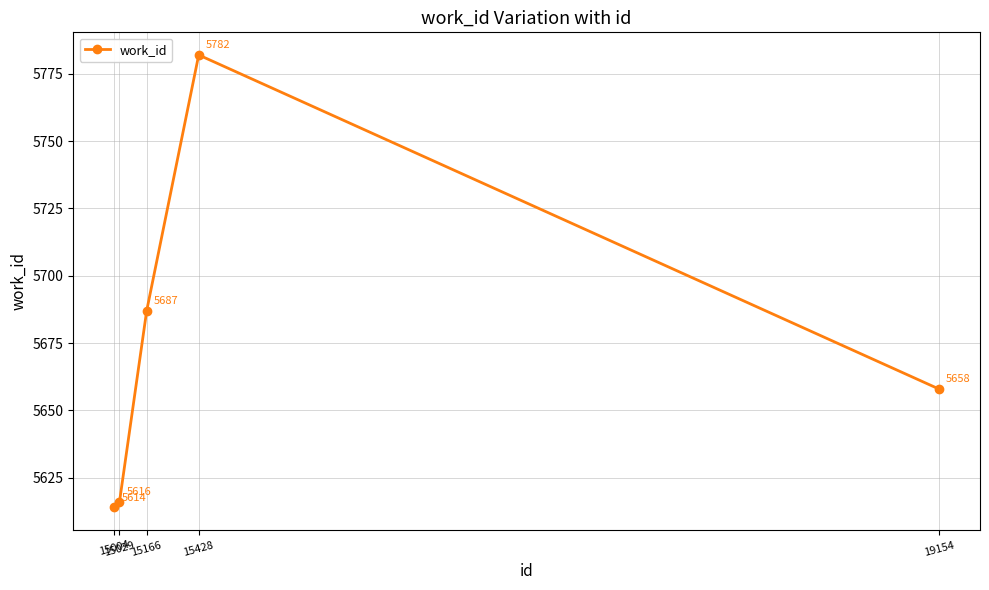

Reading left to right, list all the values displayed in this chart.

15004=5614	15029=5616	15166=5687	15428=5782	19154=5658